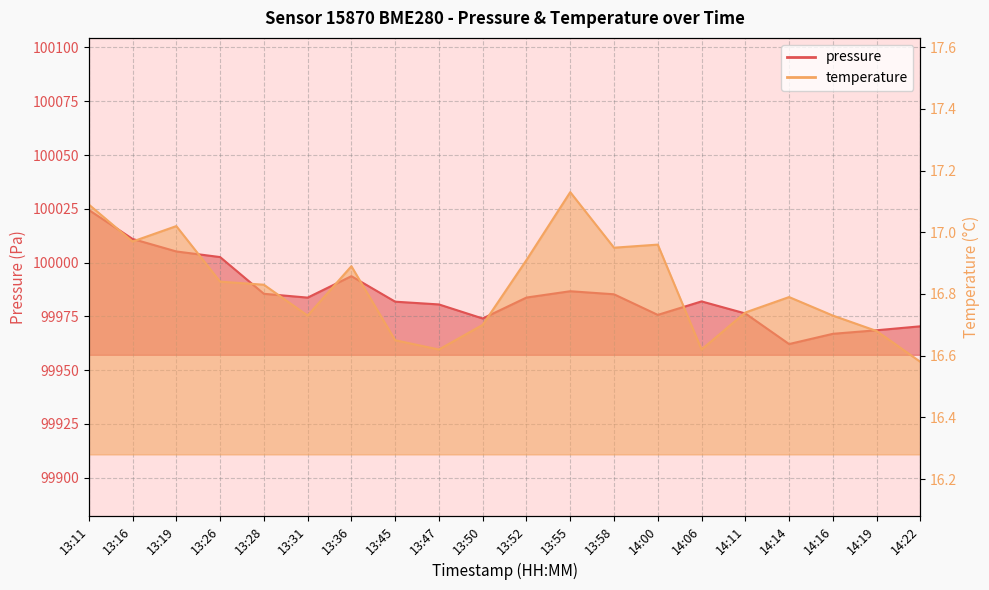

List the series in order of their overall mean, lowest first.

temperature, pressure